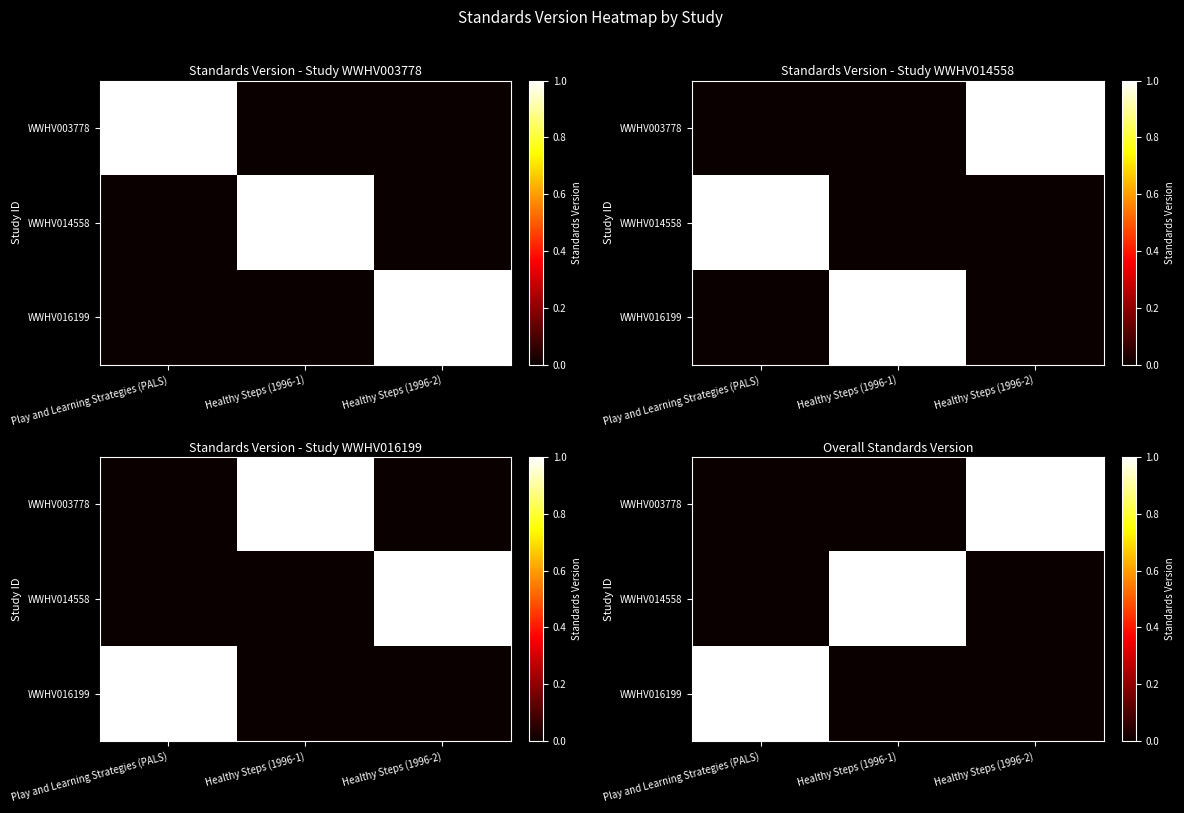

Is it true that WWHV014558 equals 0 at Healthy Steps (1996-2)?

True